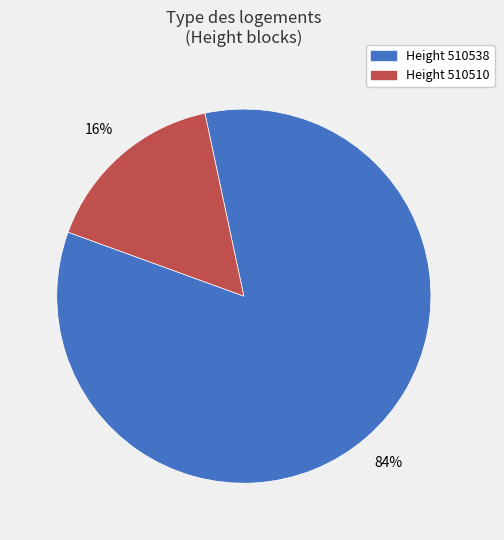

To the nearest percent, what is the average slice percentage?

50%